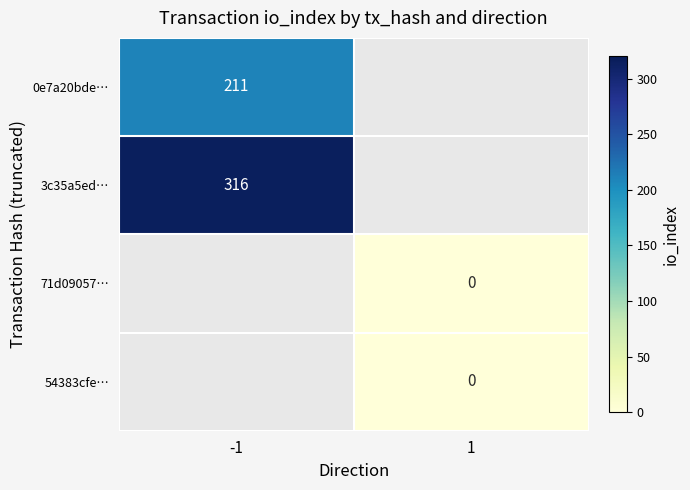

Is the value of 71d09057… at 1 greater than the value of 3c35a5ed… at -1?

No